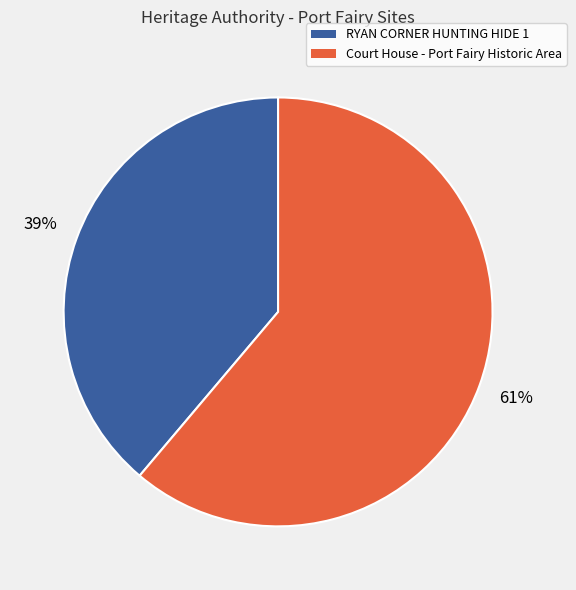

To the nearest percent, what is the combined percentage of RYAN CORNER HUNTING HIDE 1 and Court House - Port Fairy Historic Area?

100%